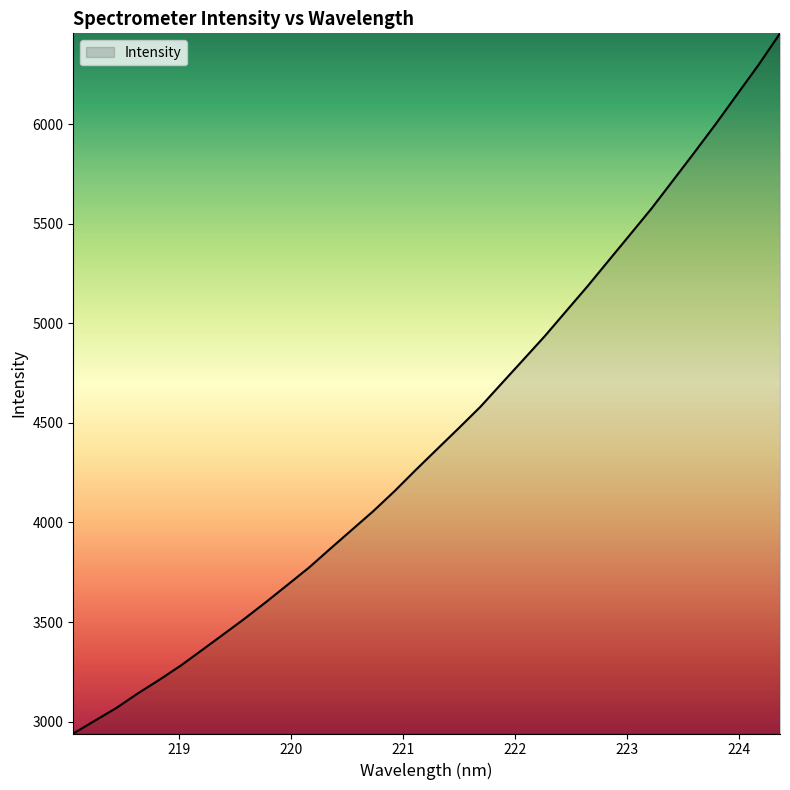

What is the maximum value shown in the chart?

6456.9